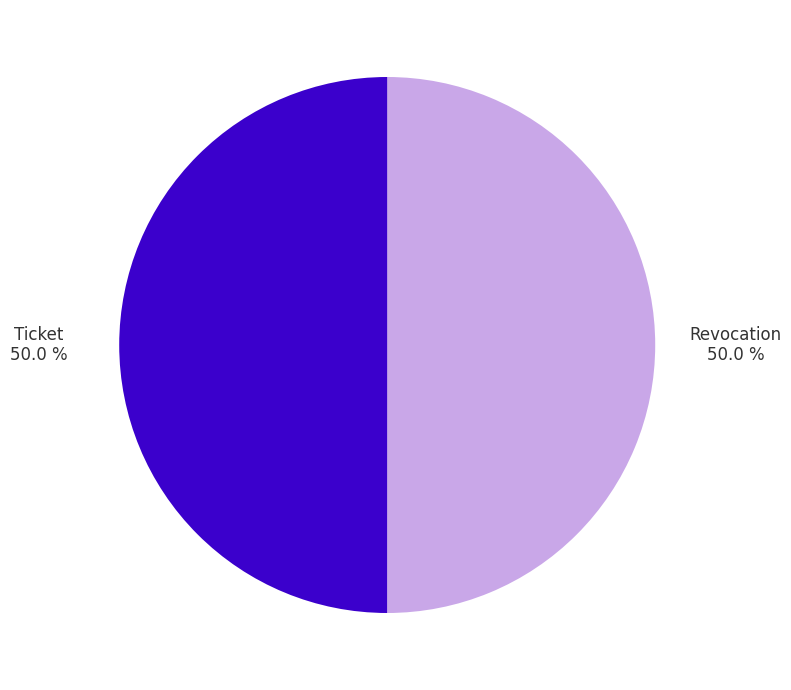

Approximately how many times larger is the value at Ticket compared to Revocation?

1.0